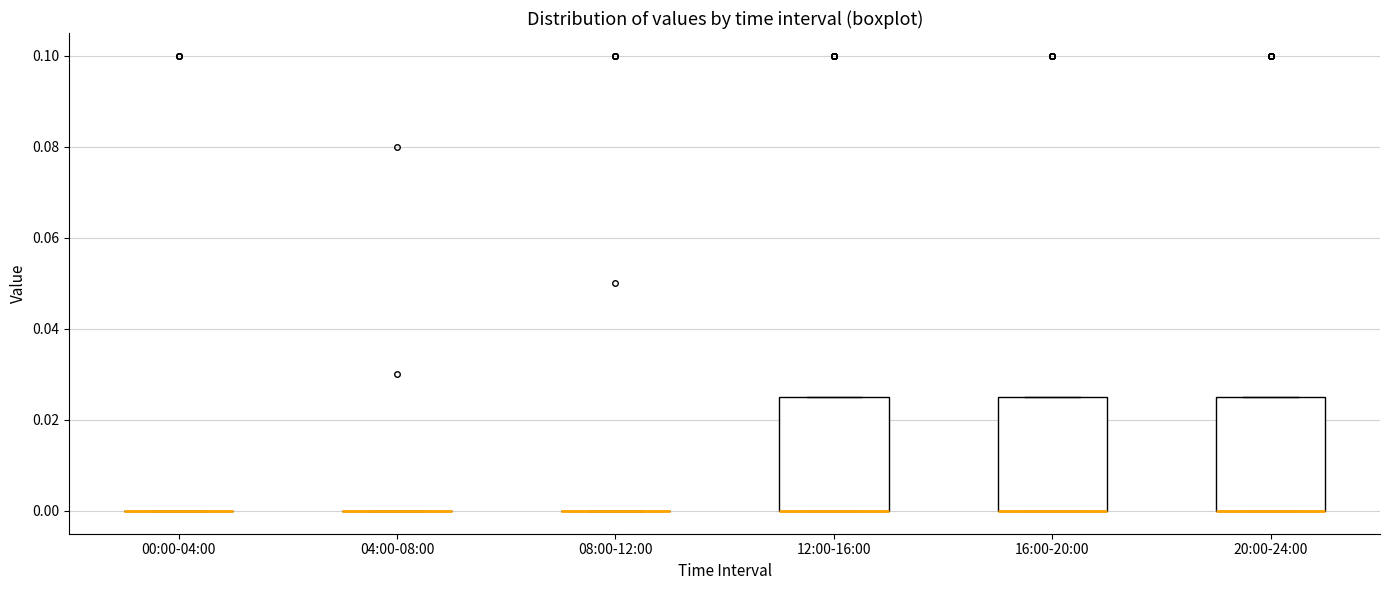

Reading left to right, transcribe this box plot: for each box, give where its median line is, the range the box spans, and where its two whiskers end, as read against the y-axis. The values are not printed on the chart, so give them approximately, as read against the axis.

00:00-04:00: box collapsed to a line at 0.000, whiskers 0.000 to 0.000
04:00-08:00: box collapsed to a line at 0.000, whiskers 0.000 to 0.000
08:00-12:00: box collapsed to a line at 0.000, whiskers 0.000 to 0.000
12:00-16:00: median 0.000 (drawn on the box's lower edge), box 0.000 to 0.026, whiskers 0.000 to 0.026
16:00-20:00: median 0.000 (drawn on the box's lower edge), box 0.000 to 0.026, whiskers 0.000 to 0.026
20:00-24:00: median 0.000 (drawn on the box's lower edge), box 0.000 to 0.026, whiskers 0.000 to 0.026